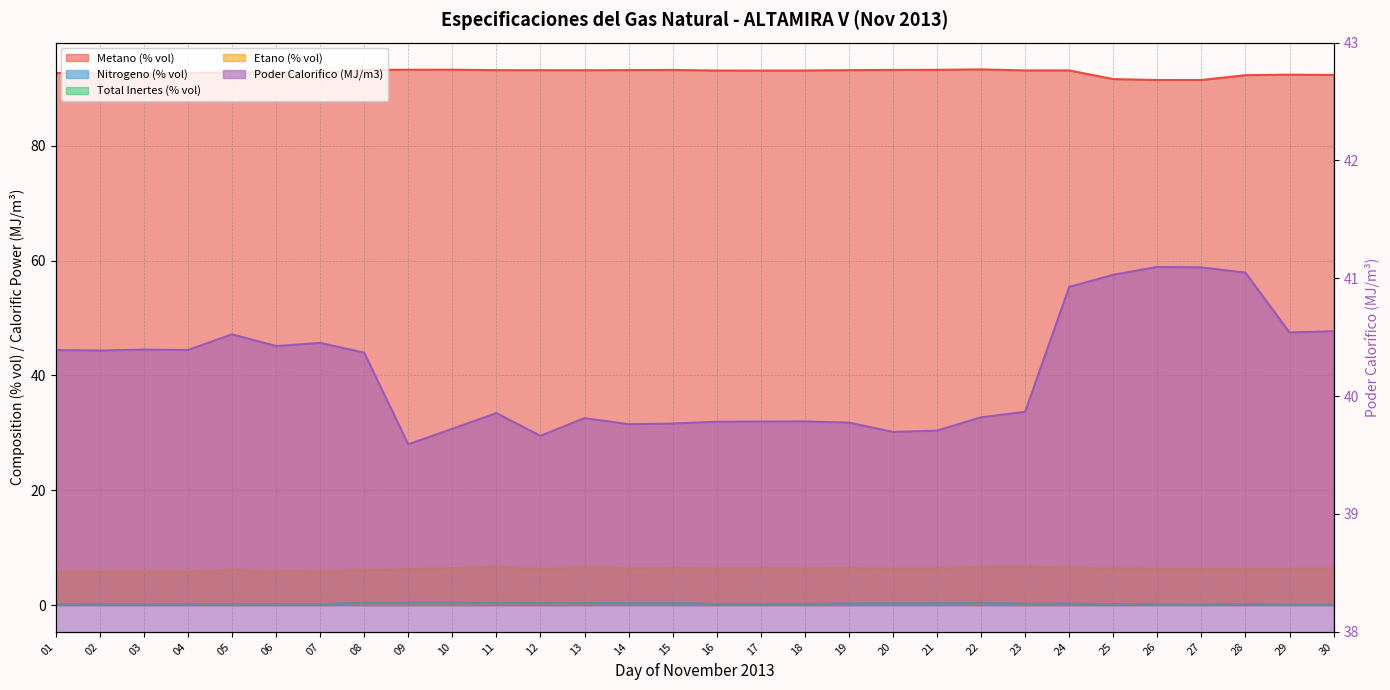

Which has a higher value, 20 or 22?

22